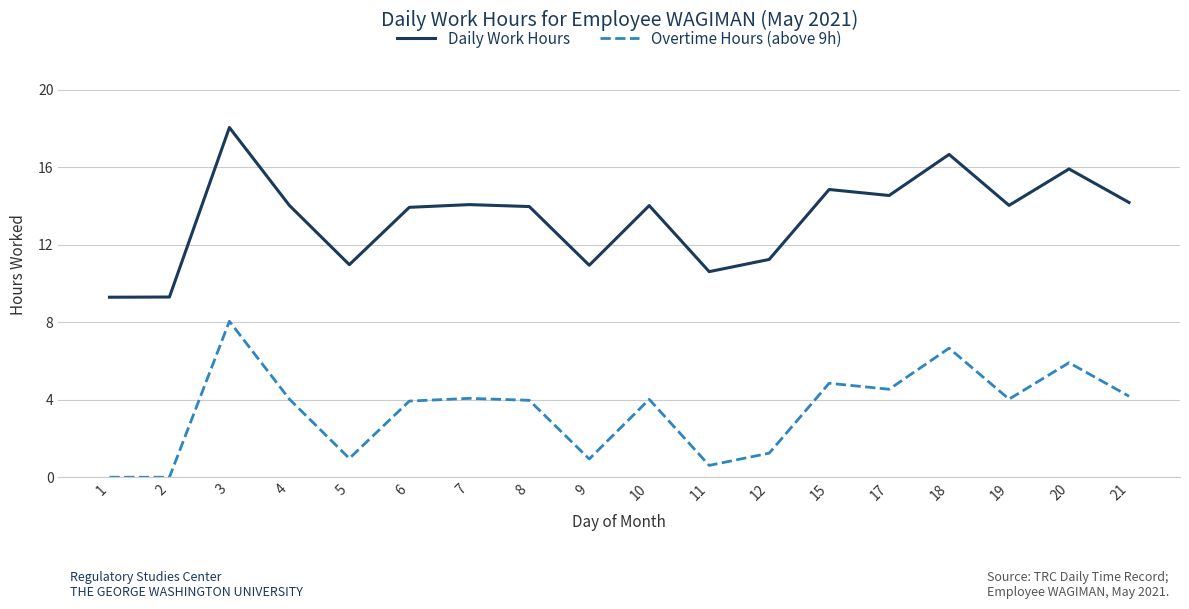

Rank the series at 12 from lowest to highest value.

Overtime Hours (above 9h), Daily Work Hours